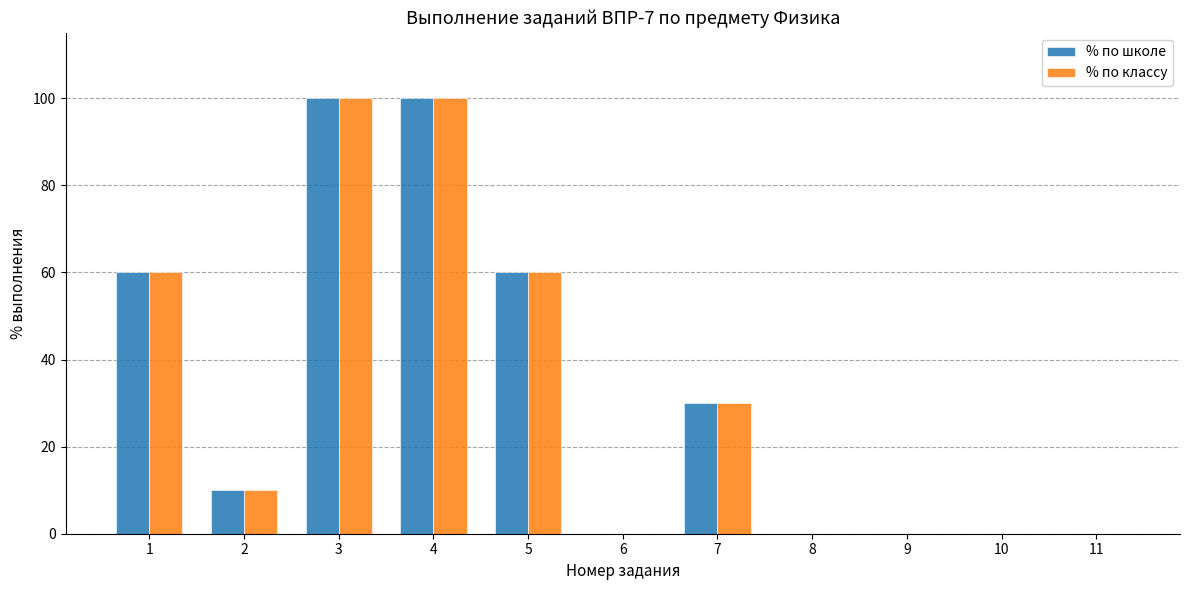

What is the difference between the % по классу values at 7 and 9?

30